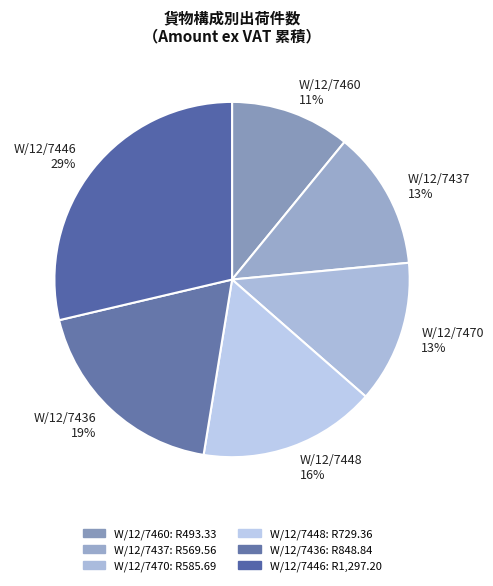

To the nearest percent, what percentage of the pie is W/12/7460?

11%